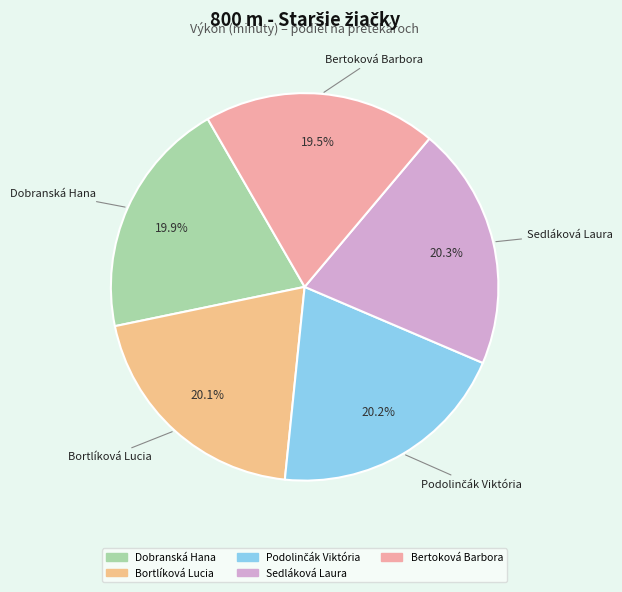

Is there any slice that represents more than half of the pie?

No